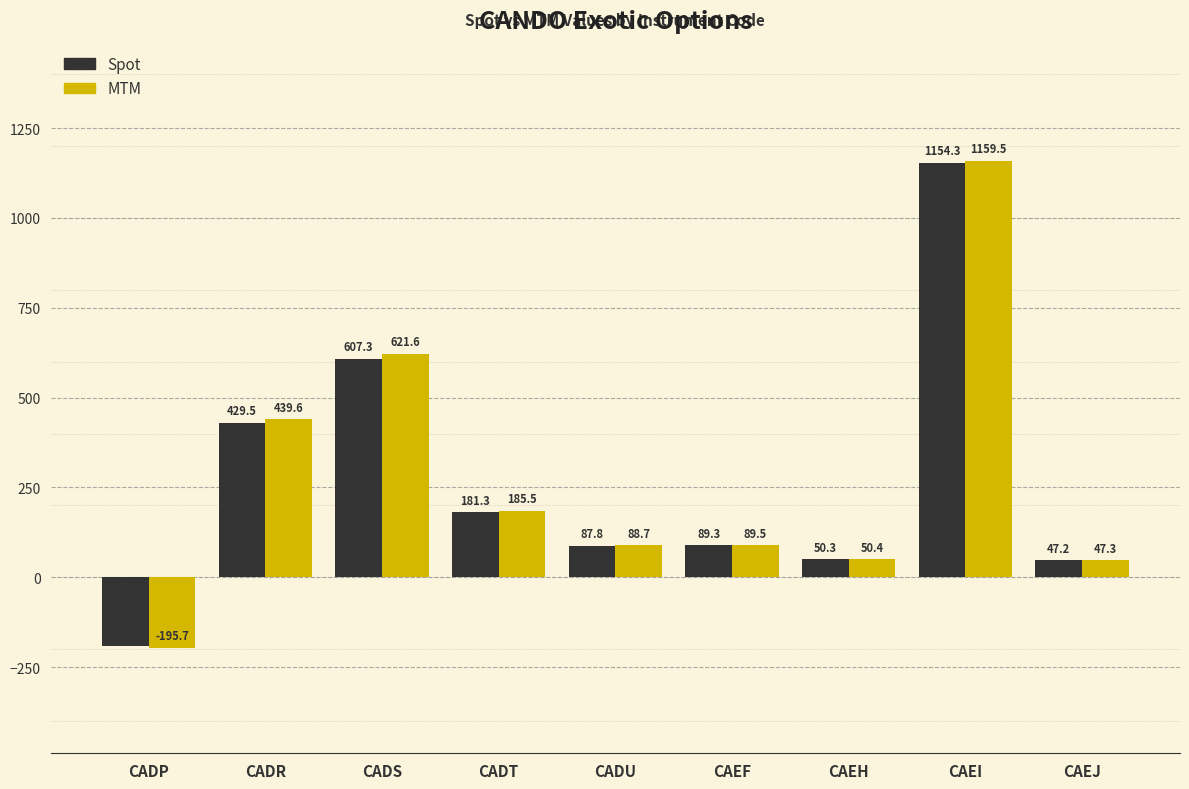

List the series in order of their peak value, highest first.

MTM, Spot